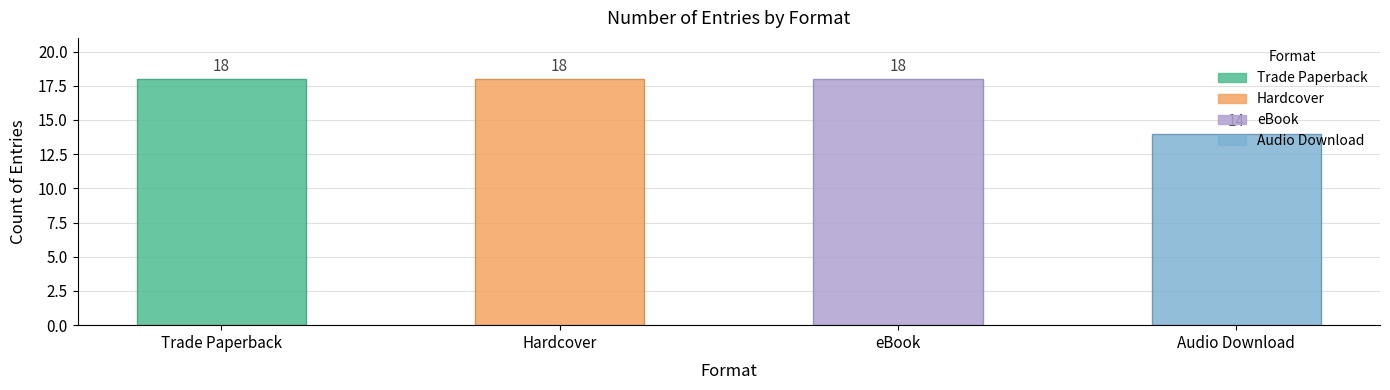

What position from the right is eBook?

2